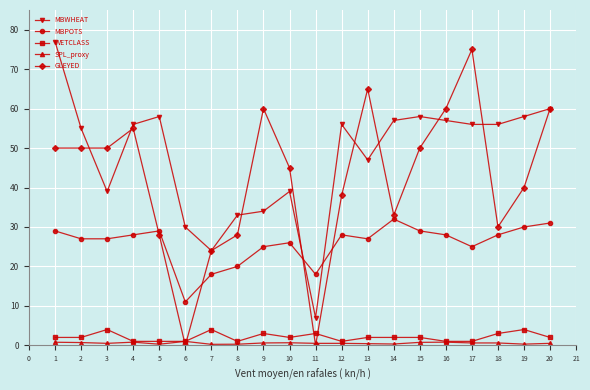

What is the difference between the highest and lowest values at 18?

55.4